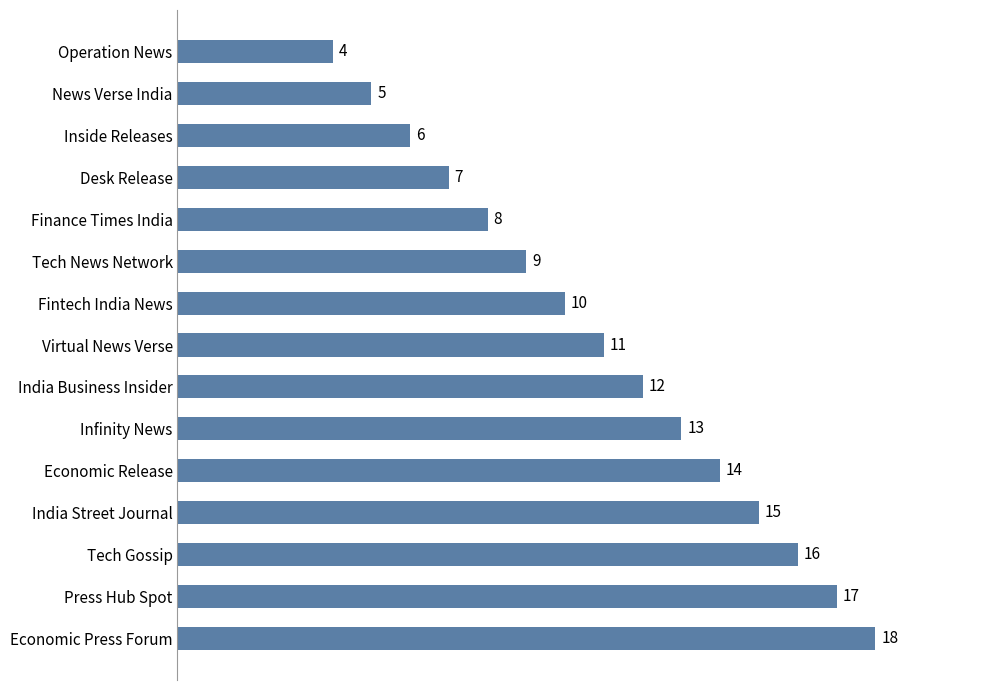

How many data points does each series have?

15